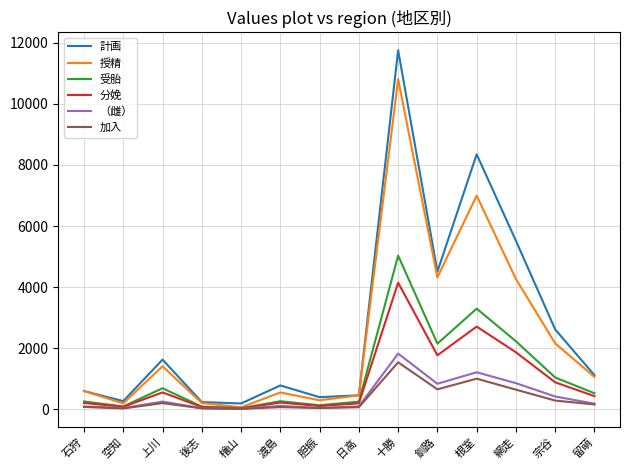

True or false: 分娩 has a value of 540 at 釧路.

False